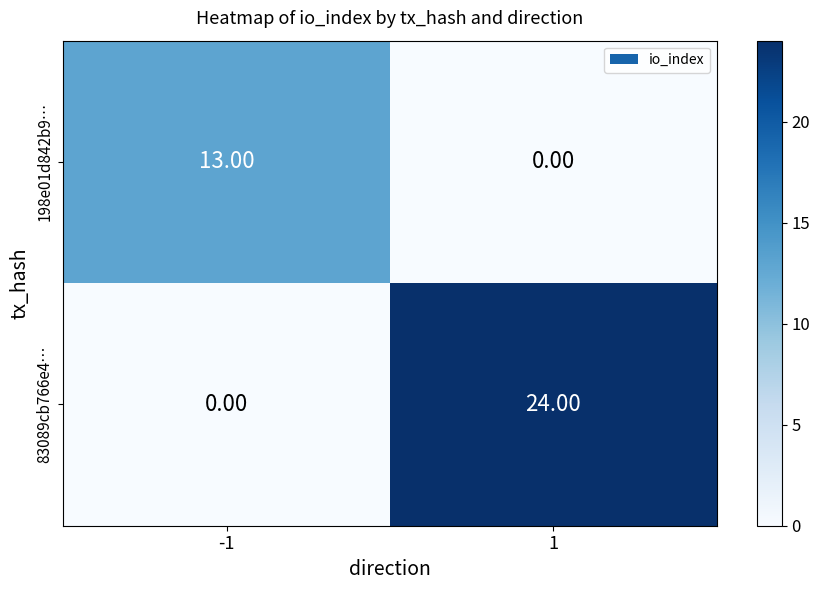

Which series has the largest total across all categories?

83089cb766e4…